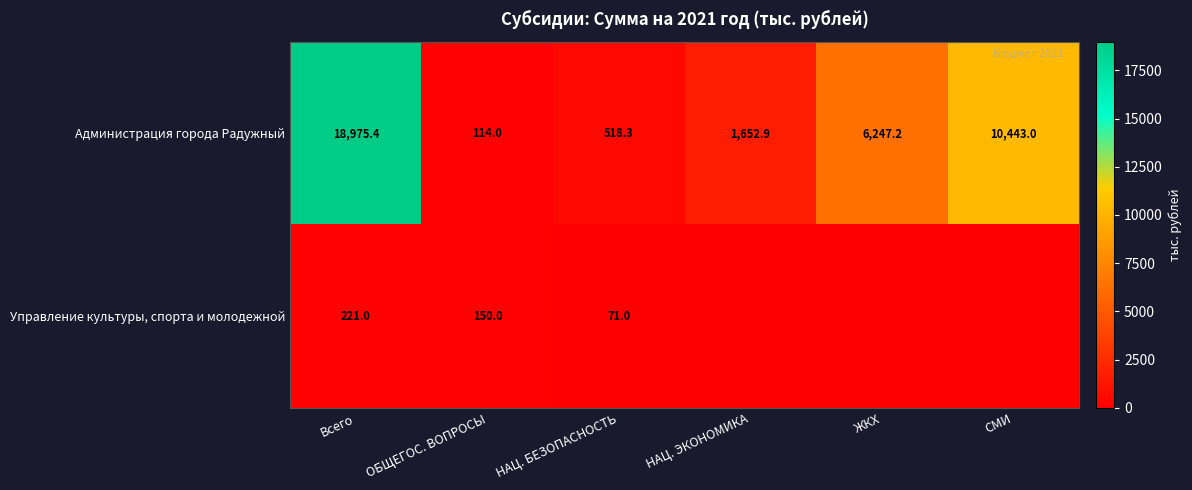

Rank the series at ОБЩЕГОС. ВОПРОСЫ from highest to lowest value.

Управление культуры, спорта и молодежной, Администрация города Радужный